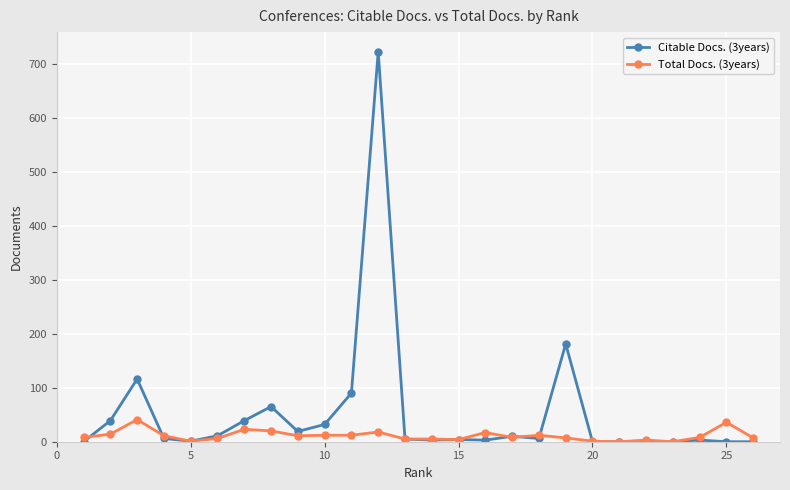

Does the chart display data point markers on the line(s)?

Yes